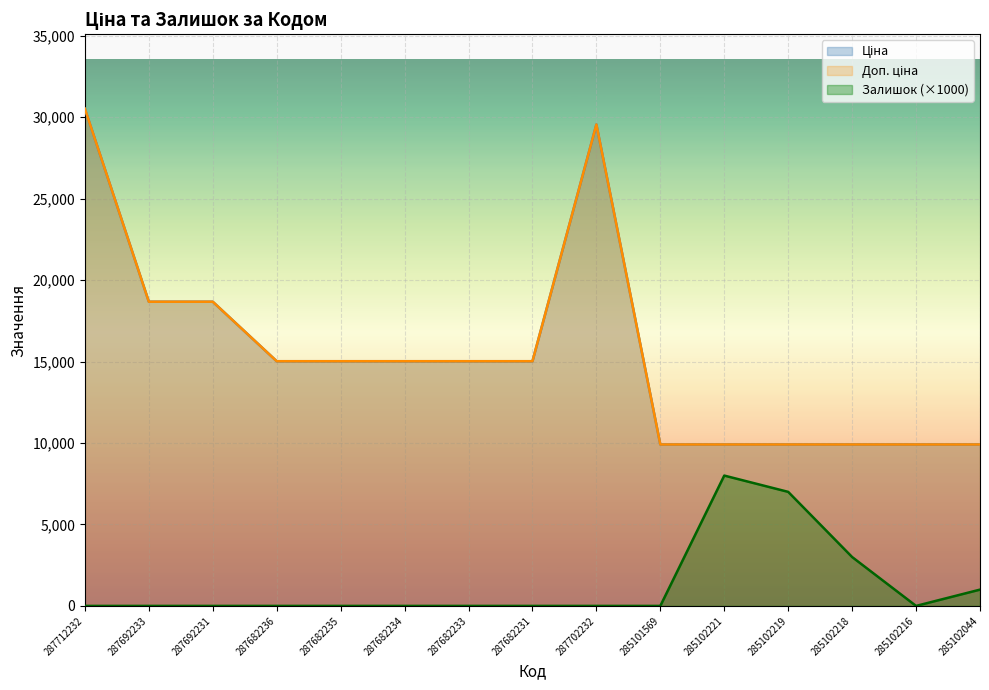

True or false: Ціна has more than 0 interior local peaks.

True